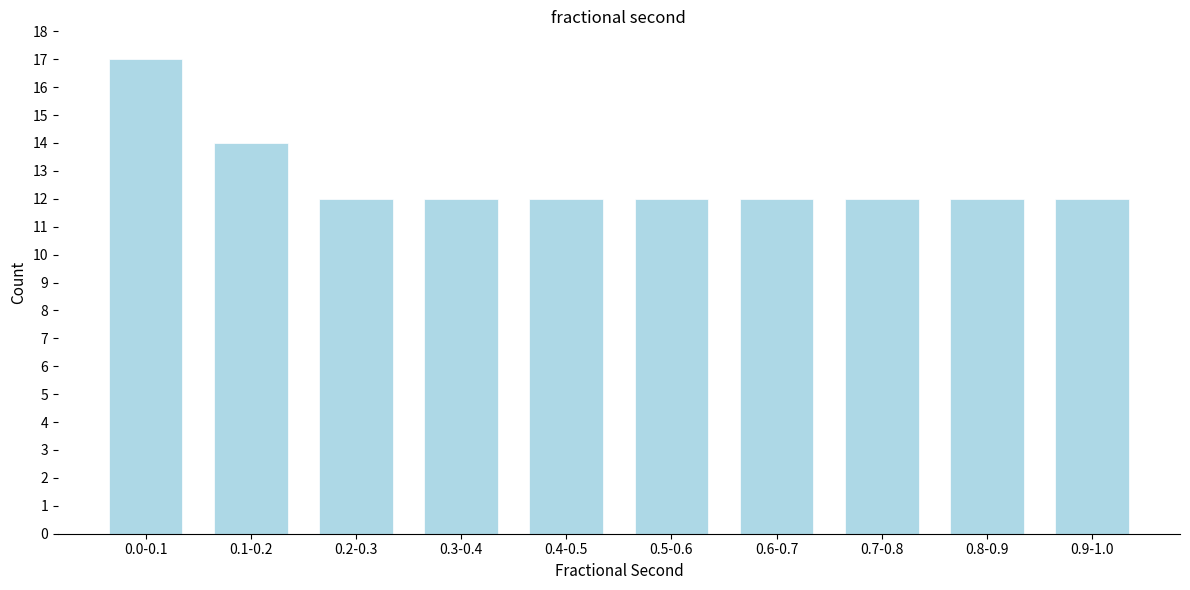

Reading left to right, extract all data points from this chart.

17	14	12	12	12	12	12	12	12	12